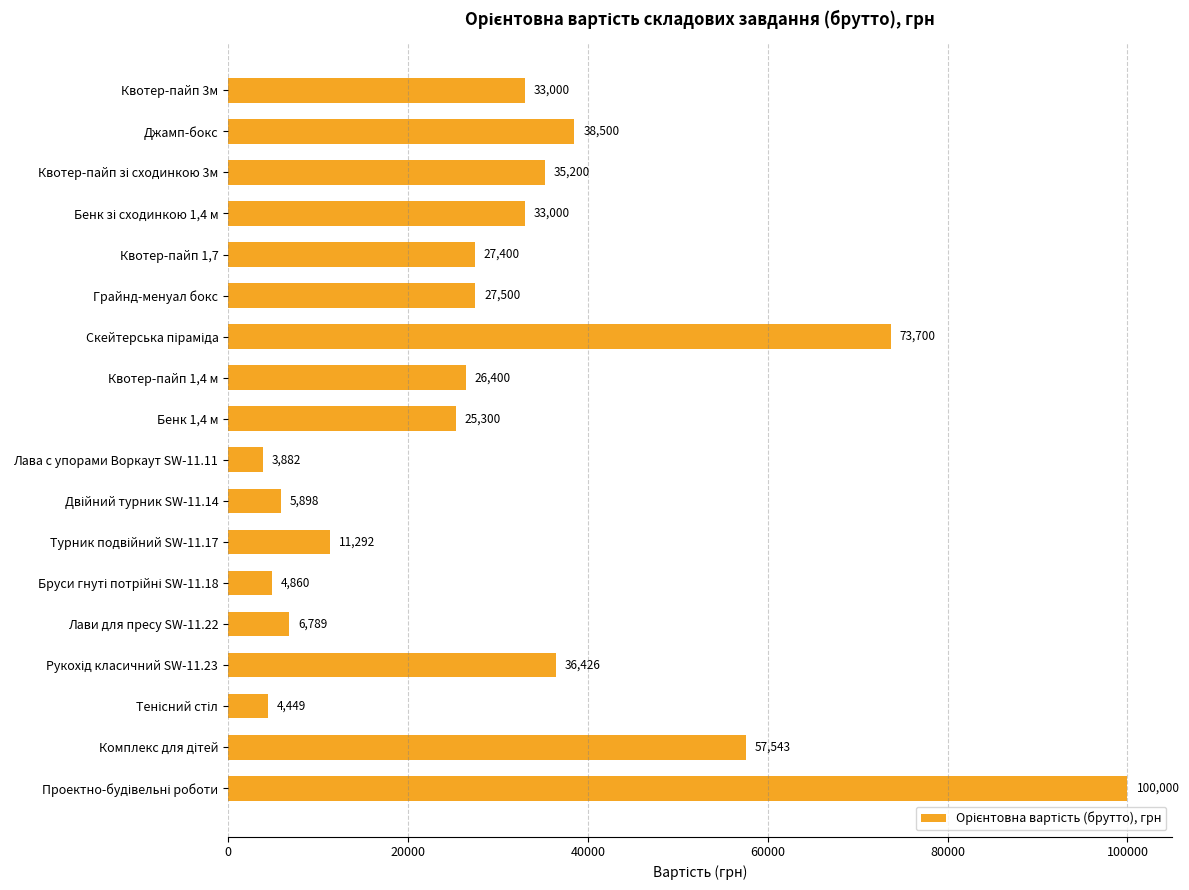

What is the difference between the maximum and minimum values?

96118